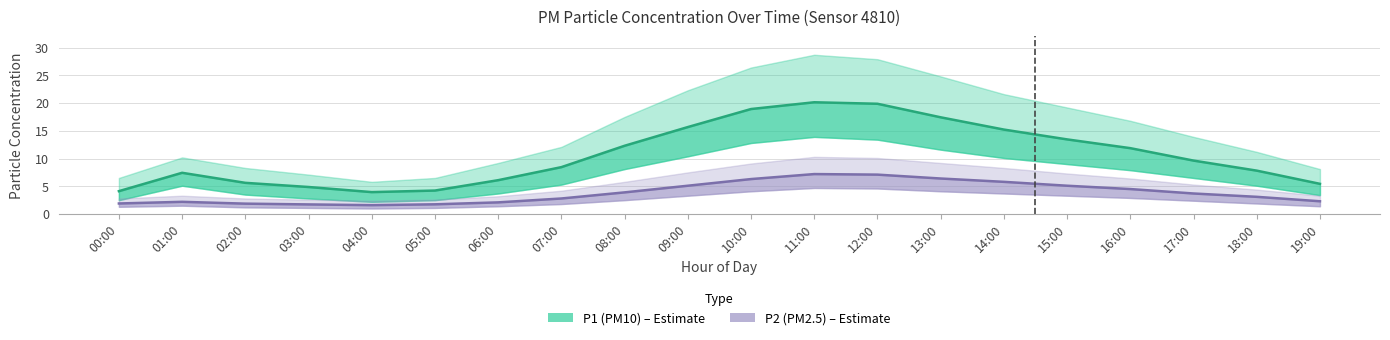

Does the chart have visible grid lines?

Yes